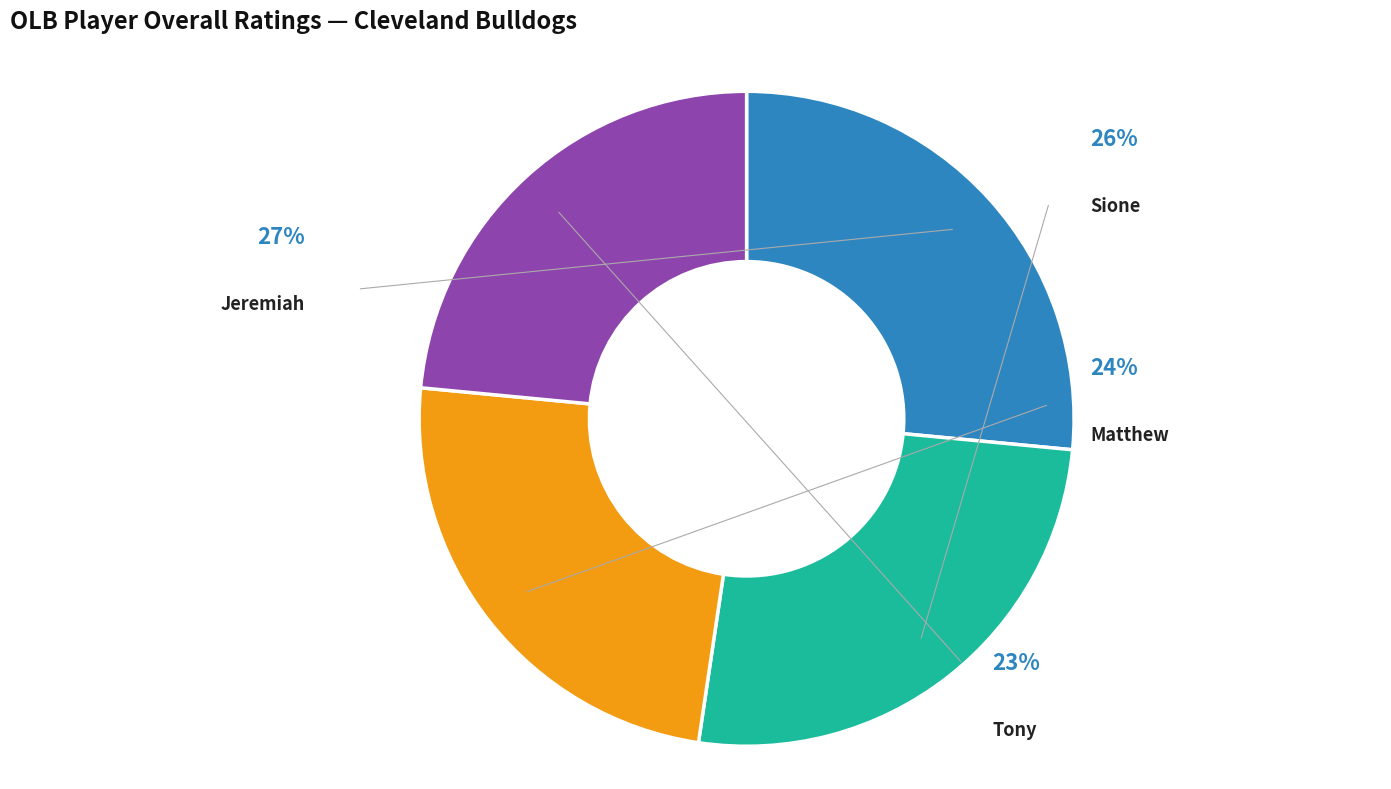

Count the number of slices in the pie.

4